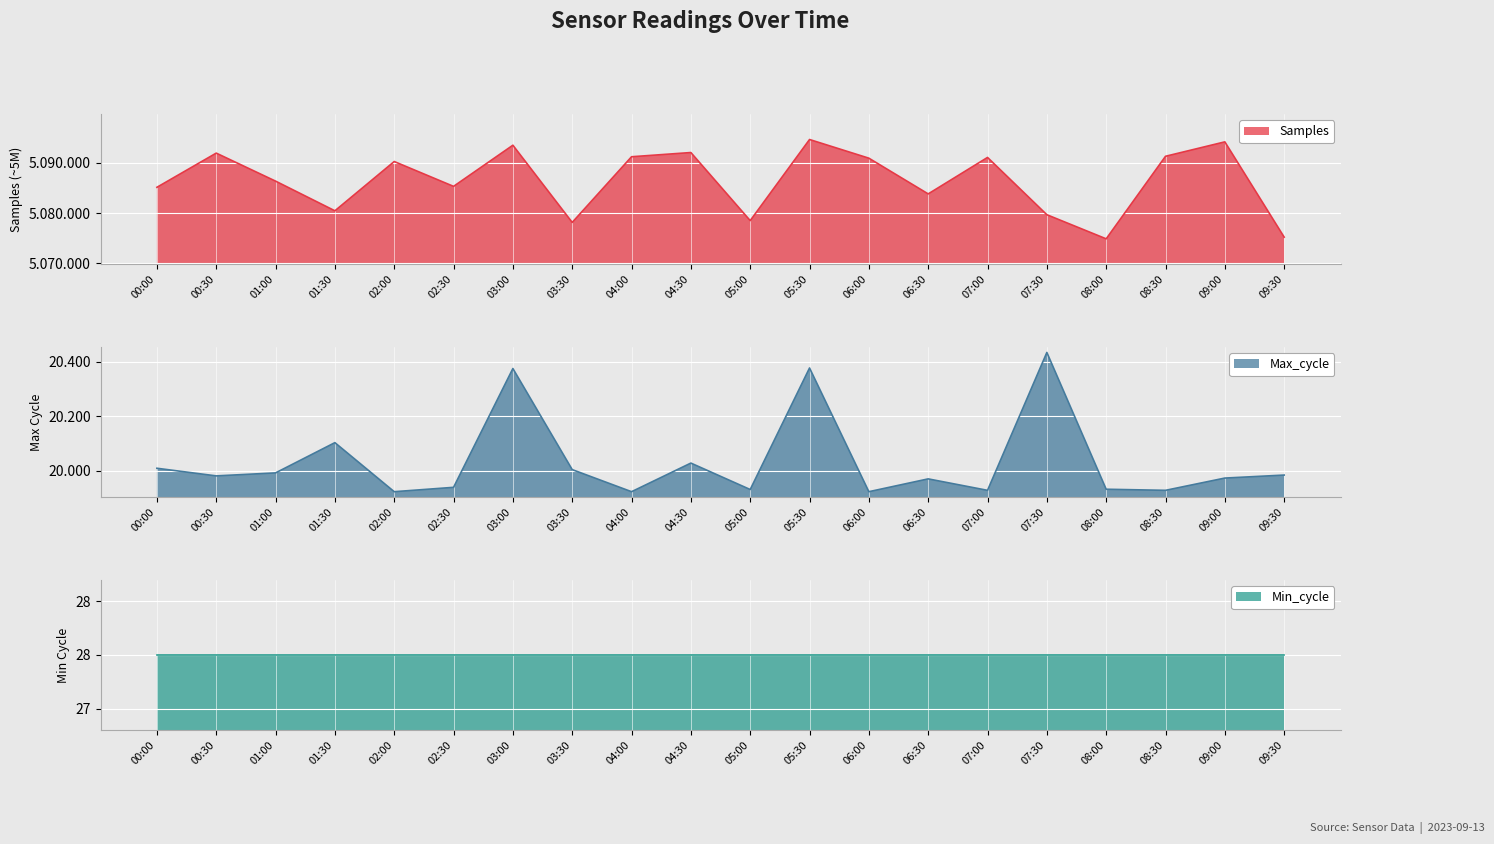

Between 04:30 and 09:00, which is larger?

09:00